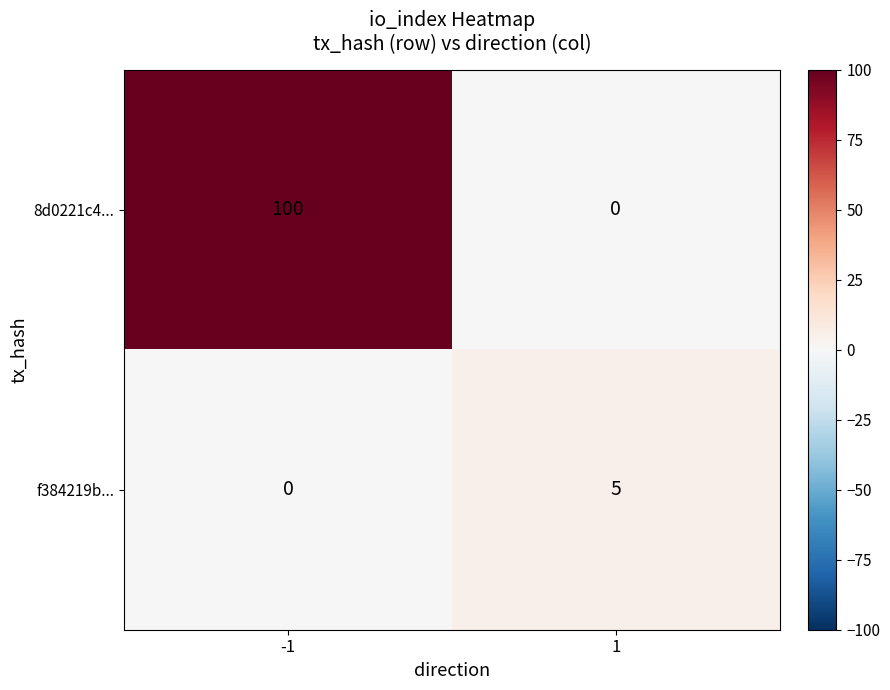

At 1, list the series in order from largest to smallest.

f384219b..., 8d0221c4...